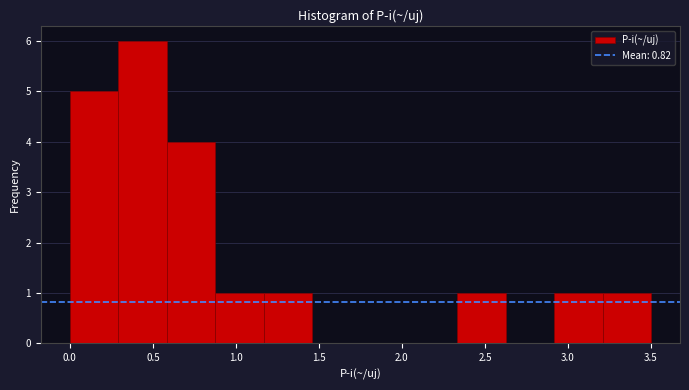

How tall is the bar that spans 2.35 to 2.65 on the x-axis? Neither the bar edges nor the heights are printed on the chart, so give them approximately, as read against the axes.

1